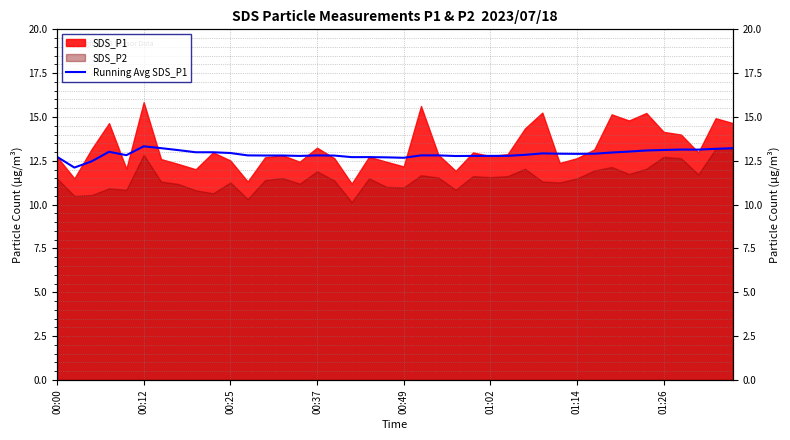

What value does the data have at 23?

12.8